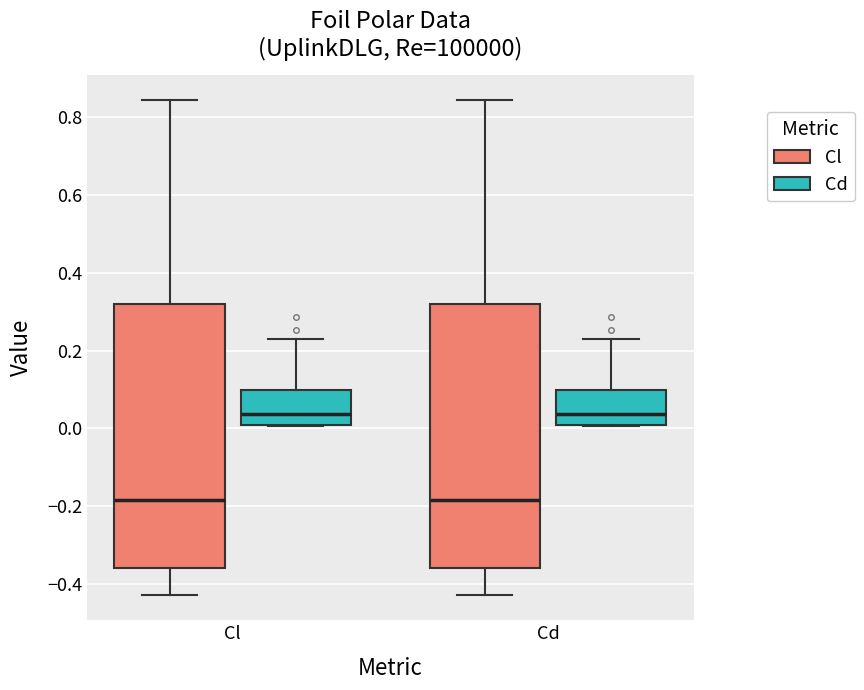

Where does the upper whisker of the box for Cd (Cd) end on the y-axis? The values are not printed on the chart, so give them approximately, as read against the axis.

0.22